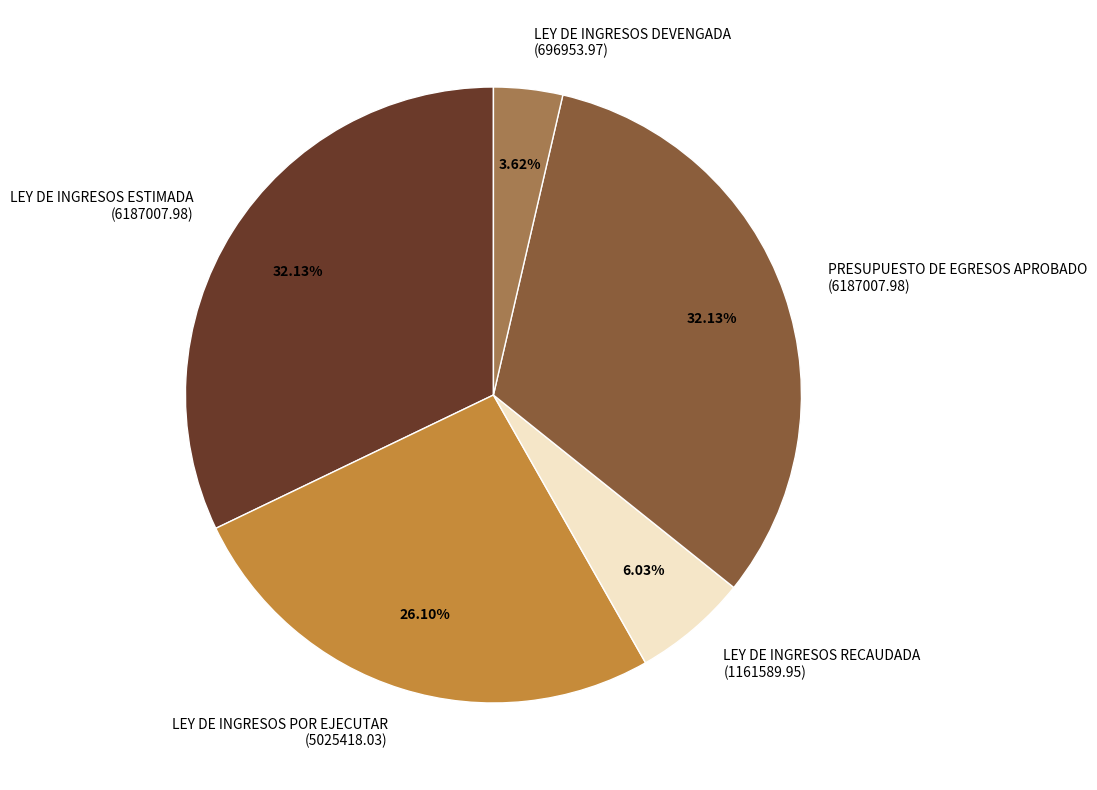

Is the sum of LEY DE INGRESOS ESTIMADA and LEY DE INGRESOS RECAUDADA greater than half?

No